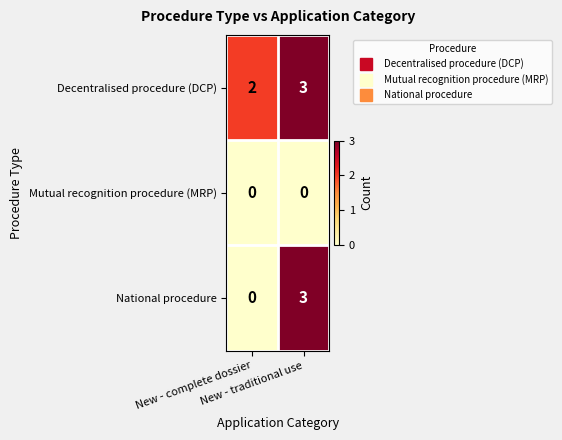

Between New - complete dossier and New - traditional use, which series saw the biggest shift?

National procedure